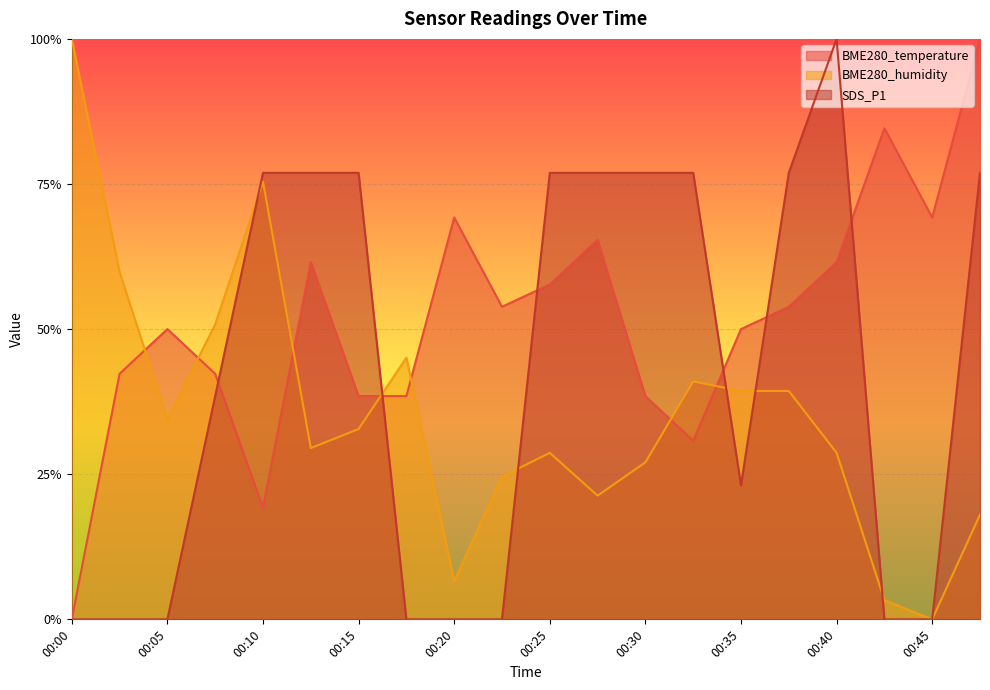

At how many categories does at least one series exceed 0?

20